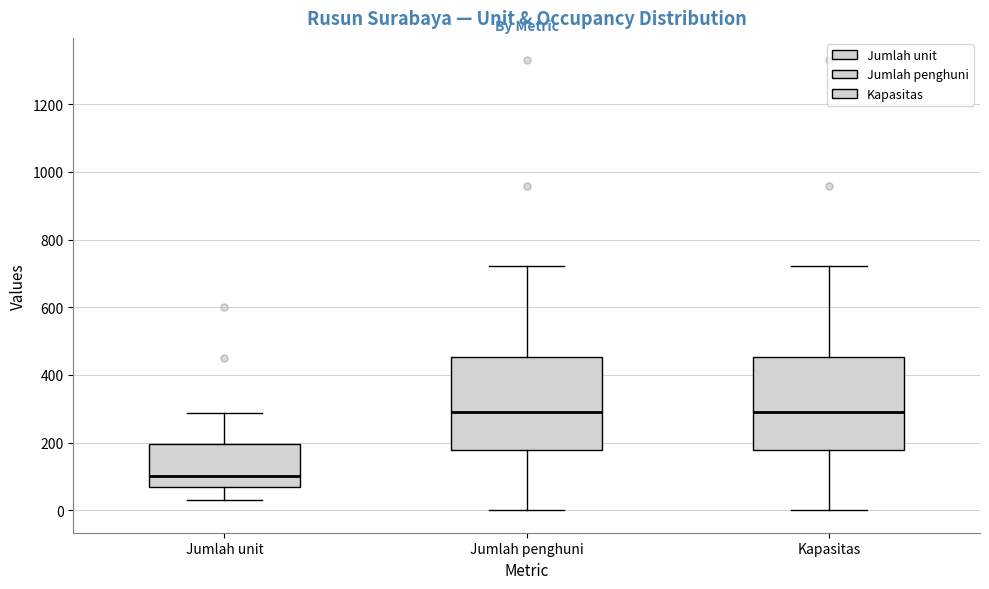

Reading left to right, transcribe this box plot: for each box, give where its median line is, the range the box spans, and where its two whiskers end, as read against the y-axis. The values are not printed on the chart, so give them approximately, as read against the axis.

Jumlah unit: median 100, box 60 to 200, whiskers 40 to 280
Jumlah penghuni: median 300, box 180 to 460, whiskers 0 to 720
Kapasitas: median 300, box 180 to 460, whiskers 0 to 720